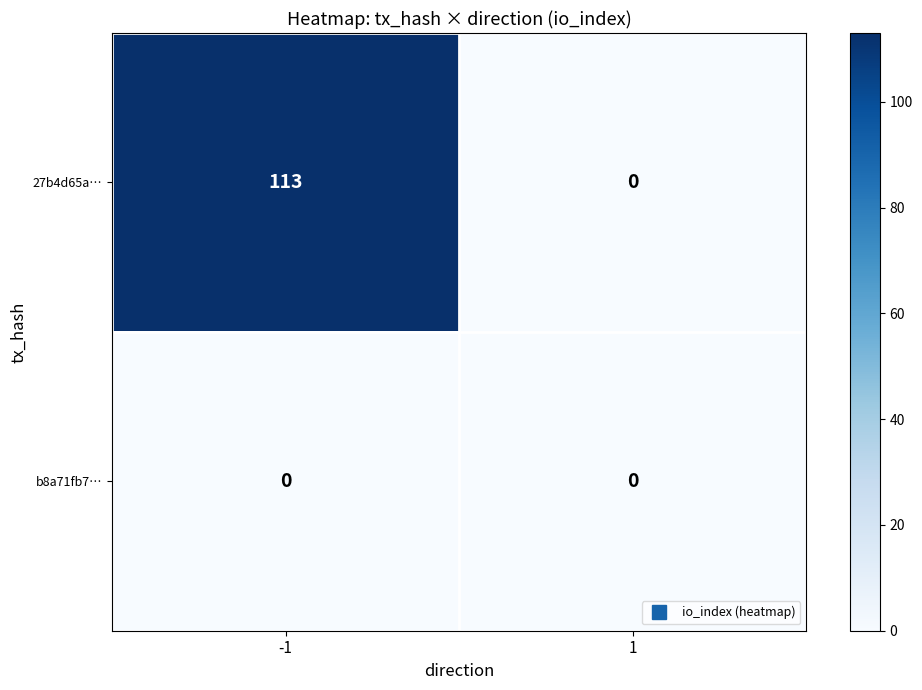

Between -1 and 1, which series saw the biggest shift?

27b4d65a…